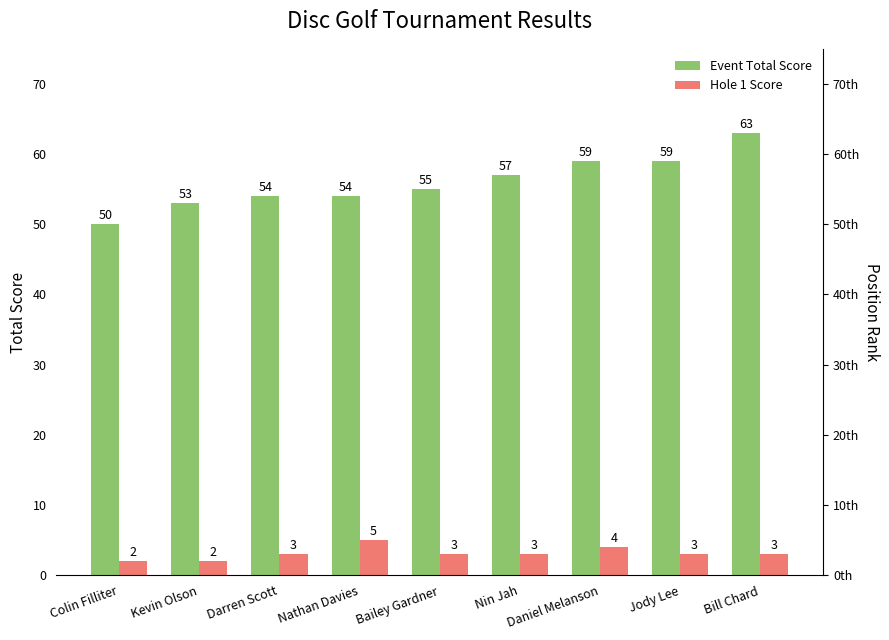

The Hole 1 Score series shows 2 at Colin Filliter. True or false?

True